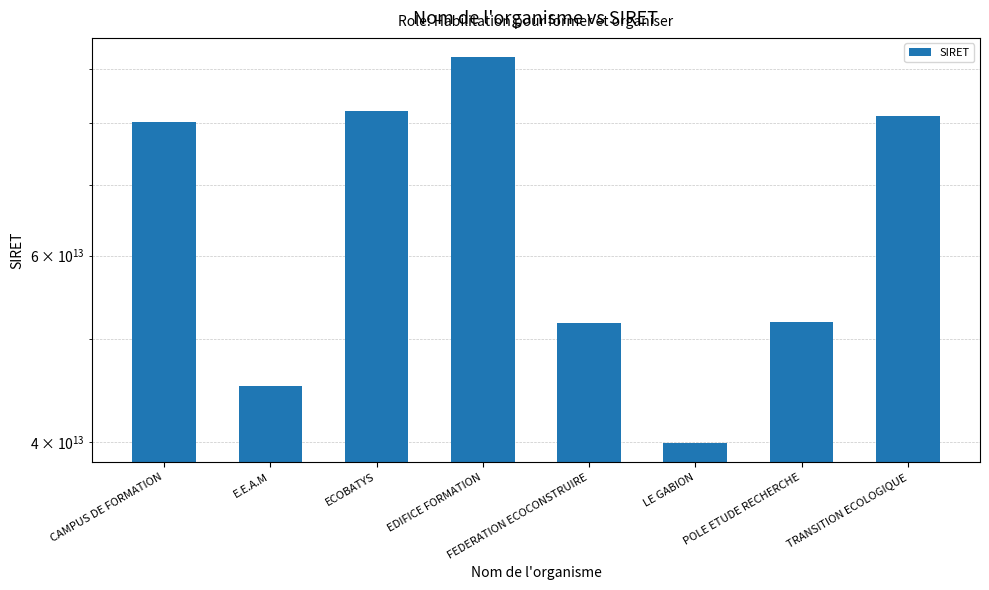

Reading right to left, what are all the values shown in this chart?

81219477700031	51890309100024	39904807300023	51825309100020	92352515800013	82166857100010	45141681200027	80193062900010